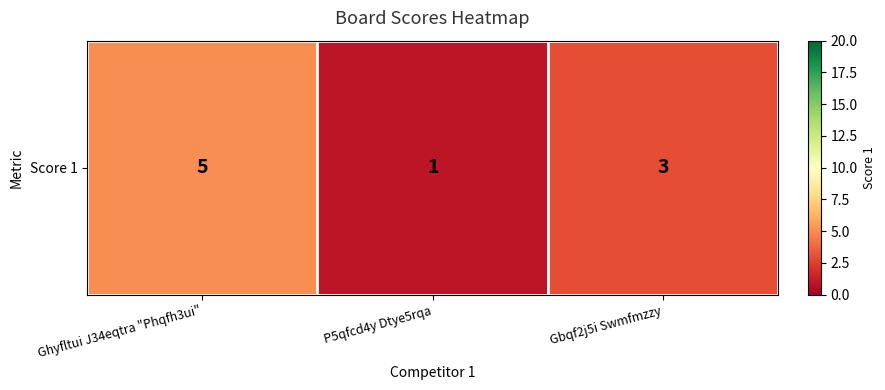

What is the sum of the values at P5qfcd4y Dtye5rqa and Ghyfltui J34eqtra "Phqfh3ui"?

6